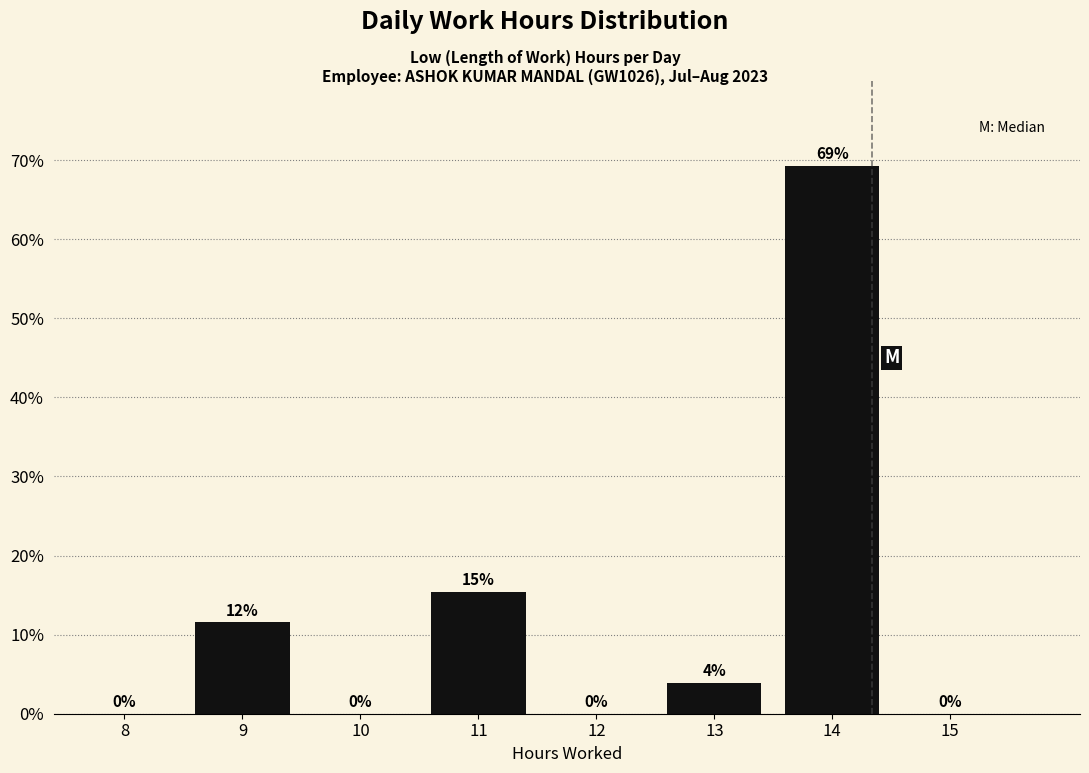

What is the sum of all values?

100.0